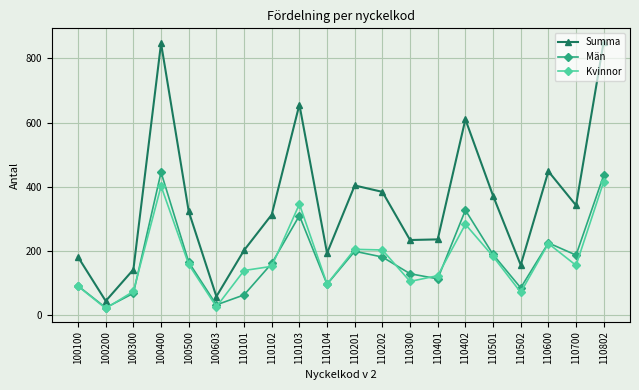

In Män, how many points are higher than both neighbors (excluding endpoints)?

5